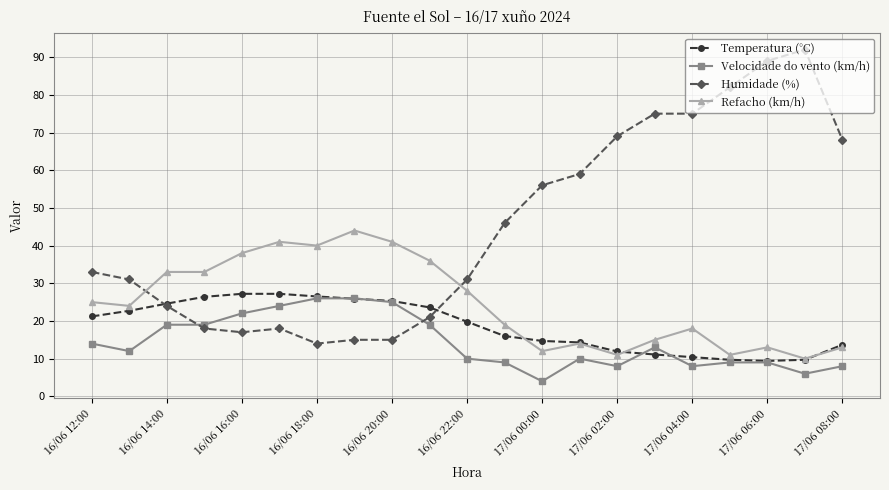

What is the value of the Temperatura (°C) point at the 9th from the left?

25.3